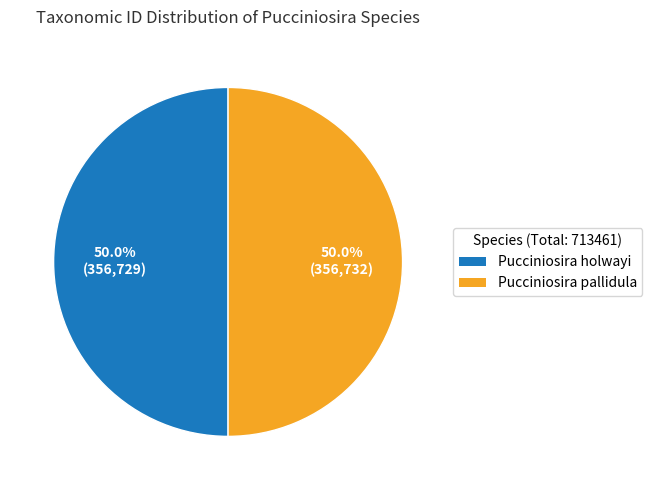

How many segments does this pie chart have?

2